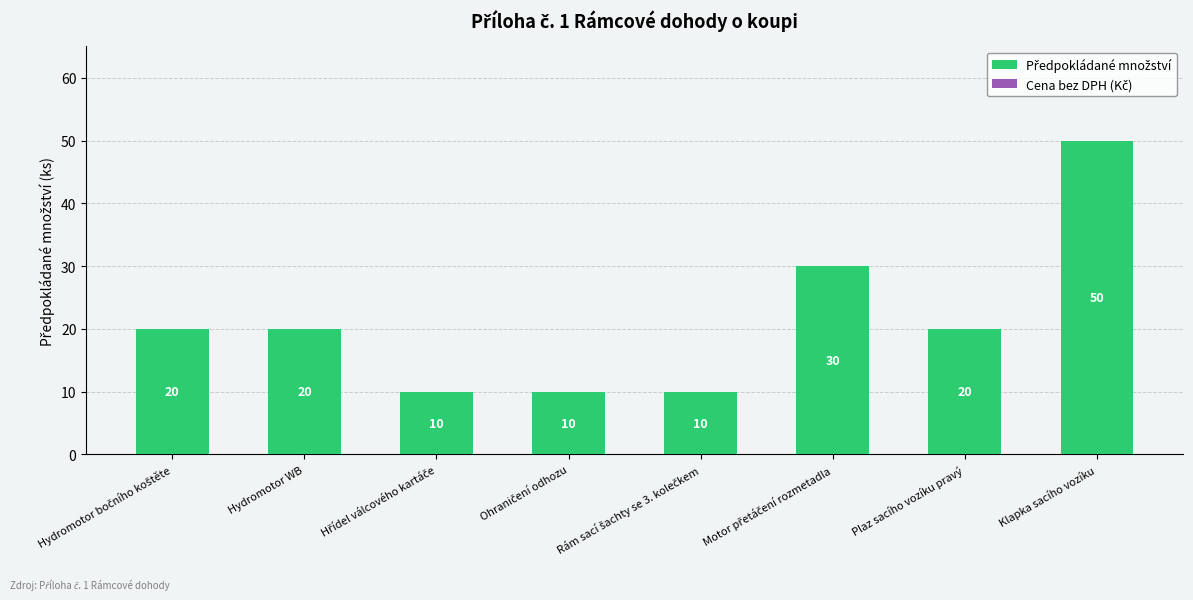

What position from the left is Klapka sacího vozíku?

8